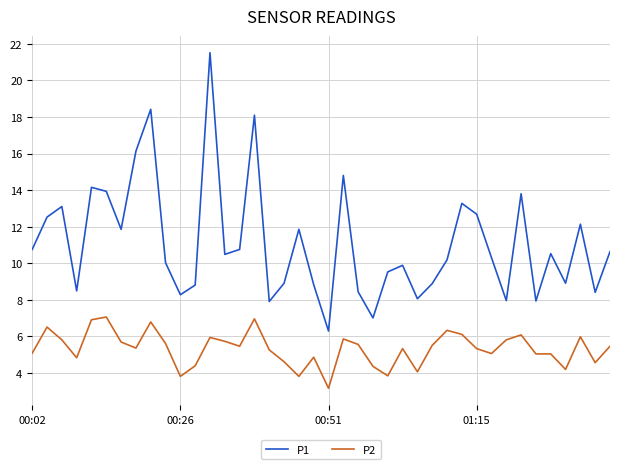

What is the average value of the P1 series?

11.1